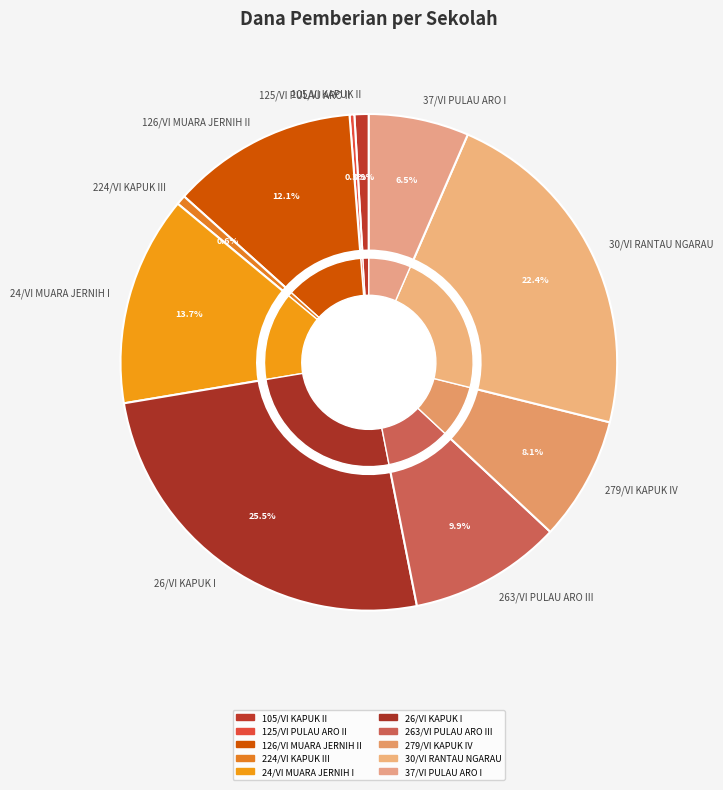

Is SD NEGERI 37/VI PULAU ARO I the majority of the pie?

No